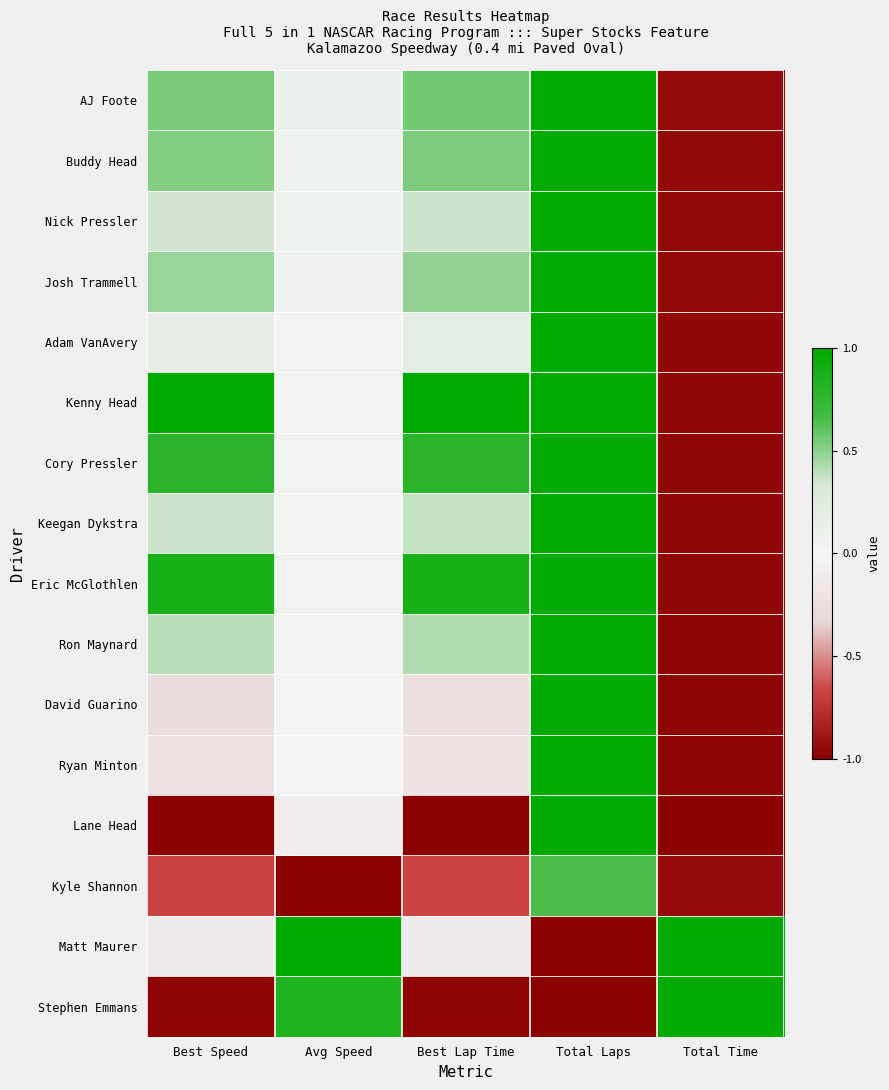

At how many categories does at least one series exceed 0?

5